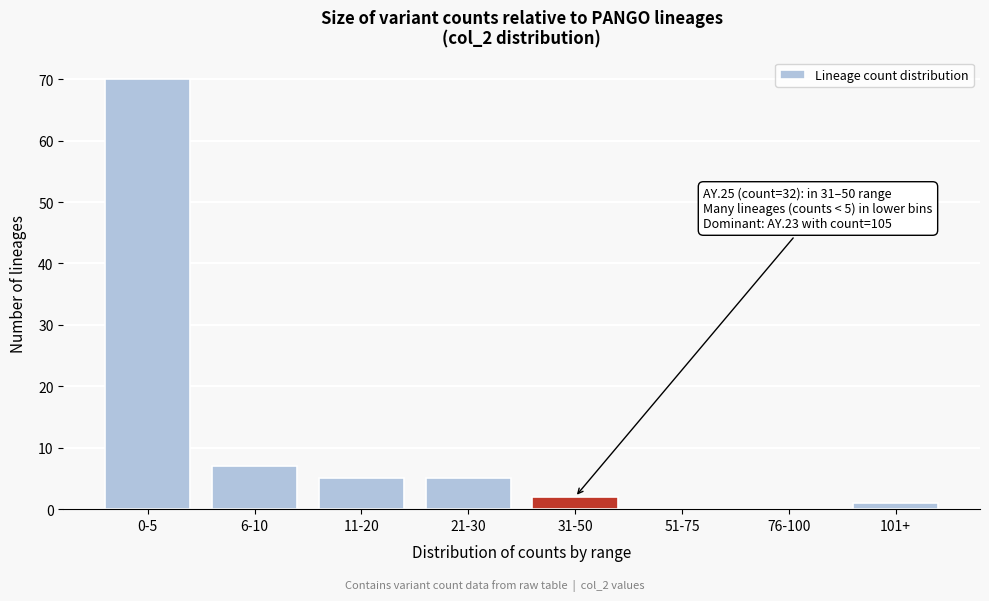

Reading left to right, transcribe all the data shown in this chart.

0-5=70	6-10=7	11-20=5	21-30=5	31-50=2	51-75=0	76-100=0	101+=1